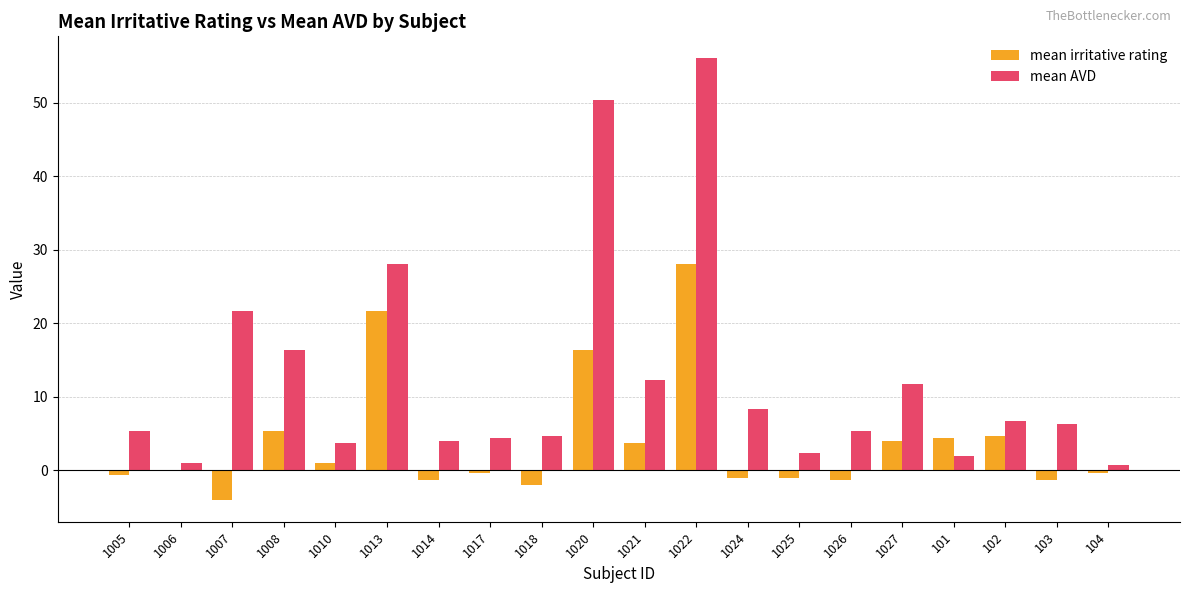

Which category has the highest value across all series?

1022